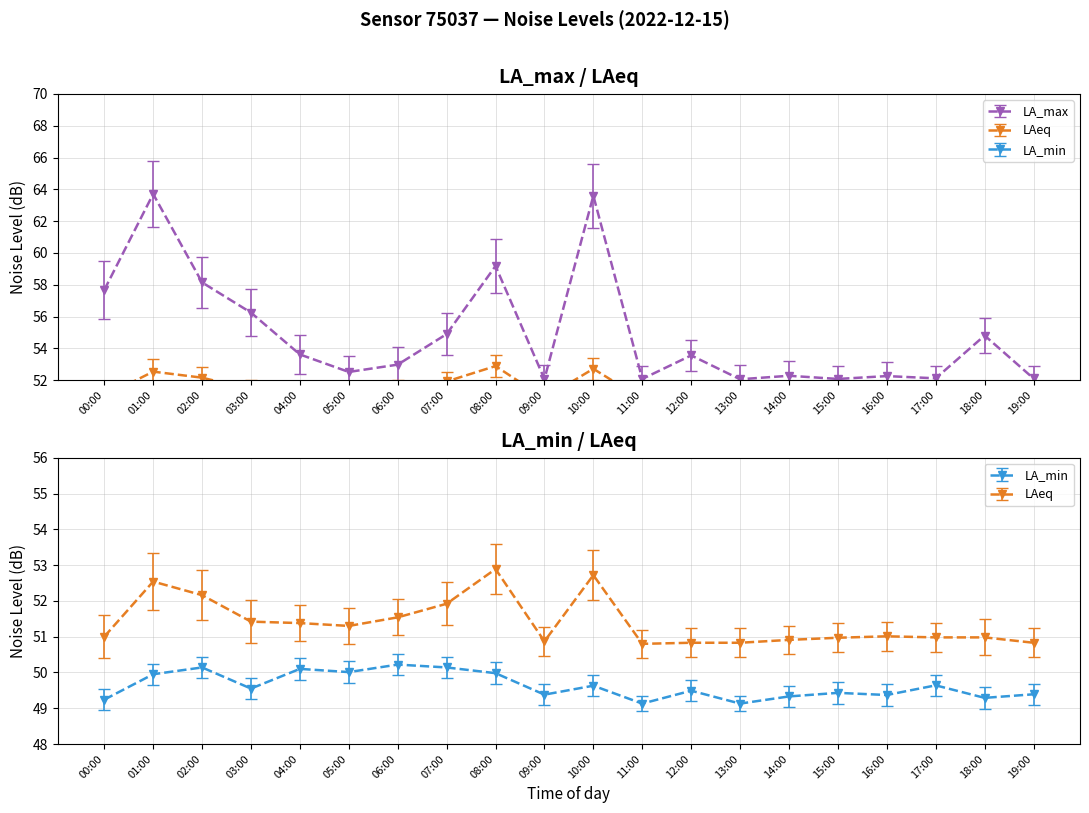

What position from the left is 18:00?

19